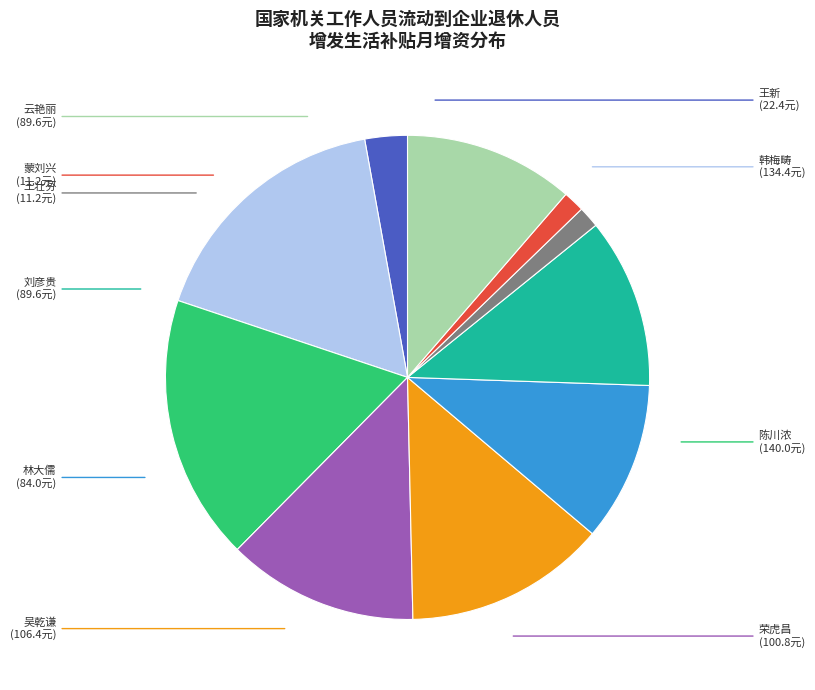

What is the largest slice in the pie chart?

陈川浓